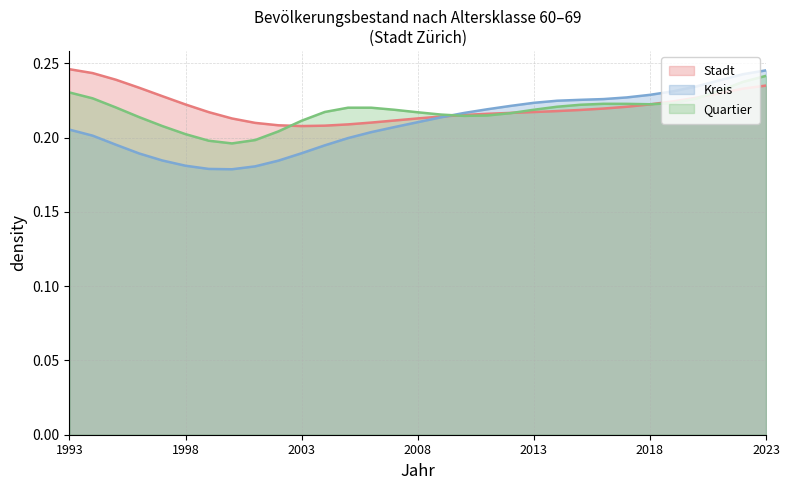

List the series in order of their overall mean, highest first.

Stadt, Quartier, Kreis